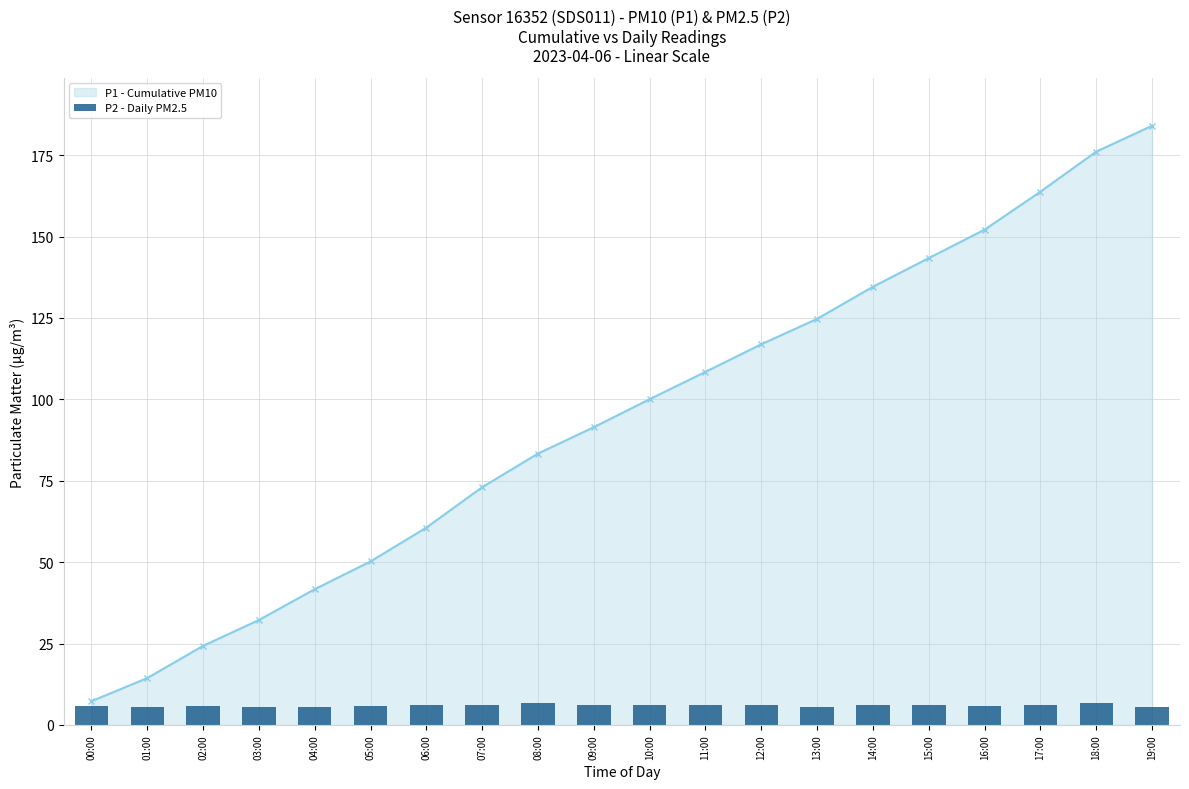

List the labels in order of P1 - Cumulative PM10 value, largest first.

19:00, 18:00, 17:00, 16:00, 15:00, 14:00, 13:00, 12:00, 11:00, 10:00, 09:00, 08:00, 07:00, 06:00, 05:00, 04:00, 03:00, 02:00, 01:00, 00:00